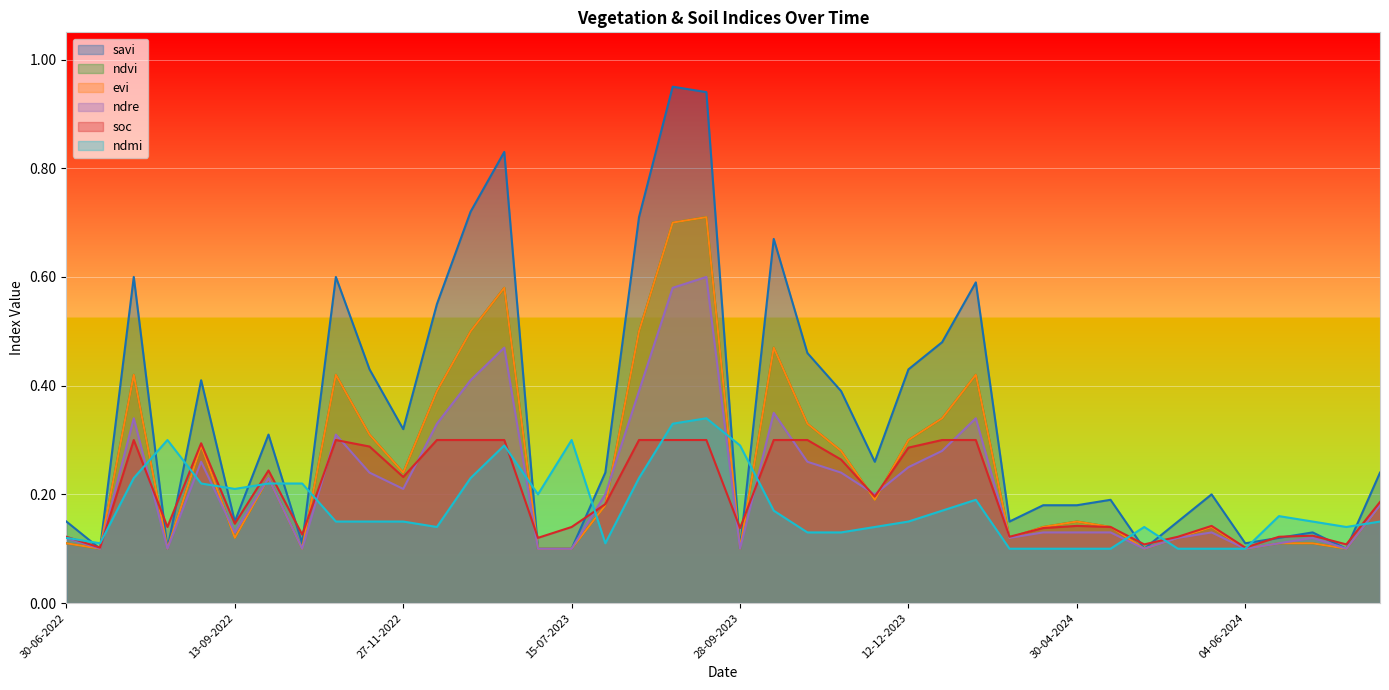

Rank the categories by soc value from highest to lowest.

30-07-2022, 28-10-2022, 12-12-2022, 01-01-2023, 11-01-2023, 14-08-2023, 29-08-2023, 13-09-2023, 13-10-2023, 28-10-2023, 01-01-2024, 11-01-2024, 29-08-2022, 12-11-2022, 12-12-2023, 12-11-2023, 28-09-2022, 27-11-2022, 27-11-2023, 24-06-2024, 30-07-2023, 13-09-2022, 30-04-2024, 30-05-2024, 14-08-2022, 15-07-2023, 05-05-2024, 28-09-2023, 25-04-2024, 13-10-2022, 14-06-2024, 30-06-2022, 20-04-2024, 25-05-2024, 09-06-2024, 30-06-2023, 20-05-2024, 19-06-2024, 15-07-2022, 04-06-2024